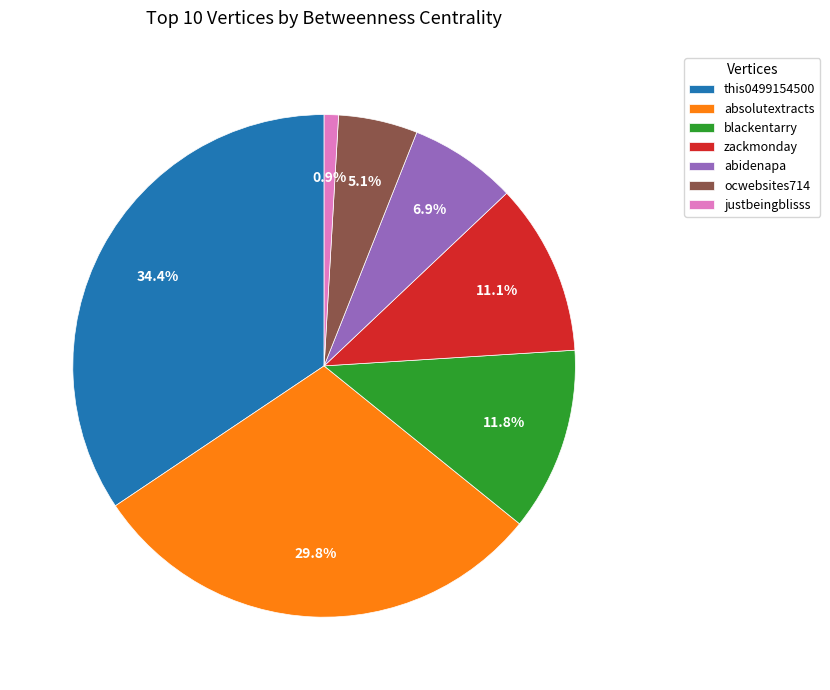

Does any single category account for the majority?

No